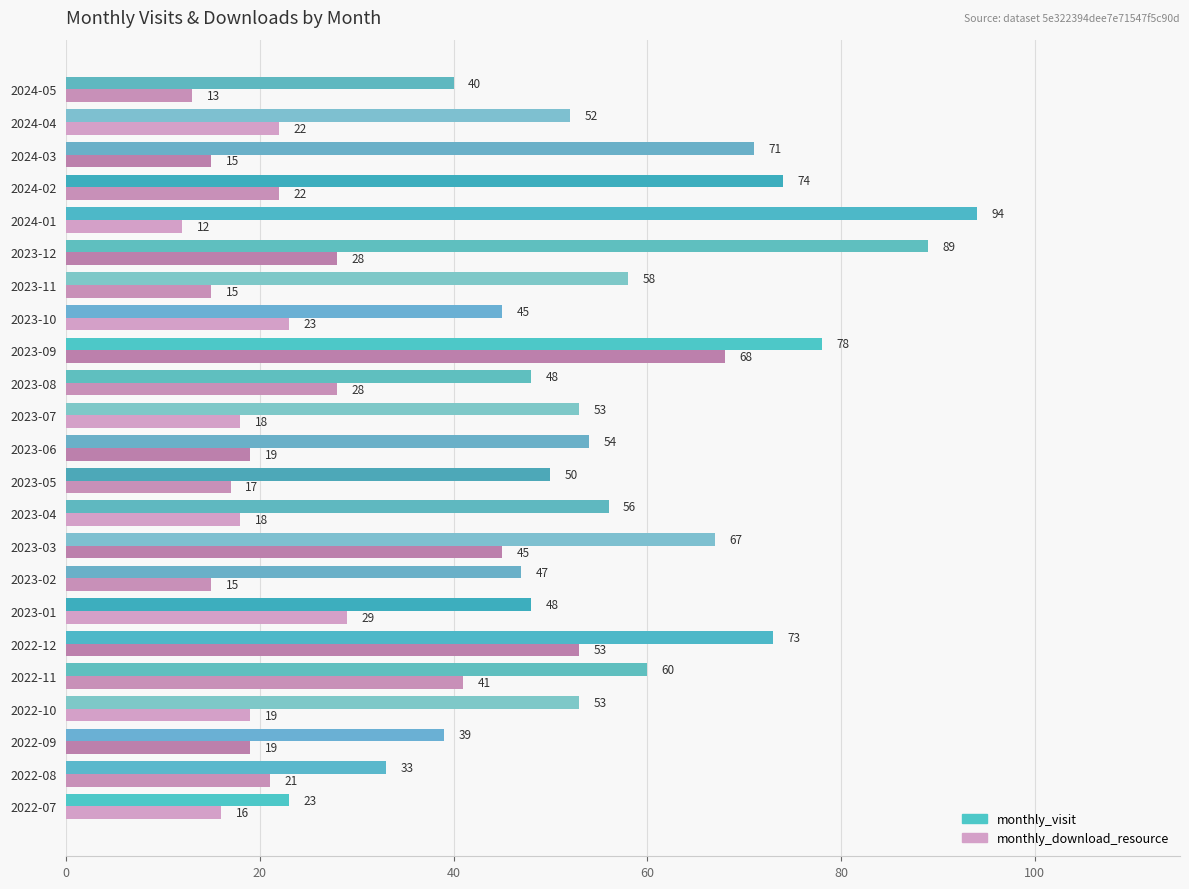

The value of monthly_download_resource at 2022-08 is 21. True or false?

True